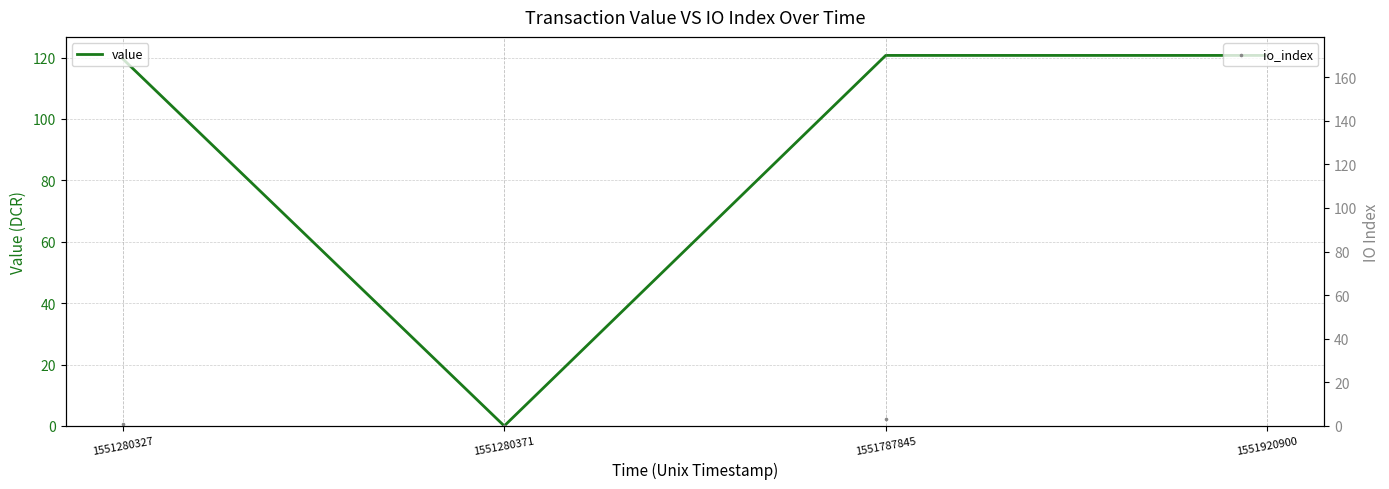

At how many categories does at least one series exceed 98?

3